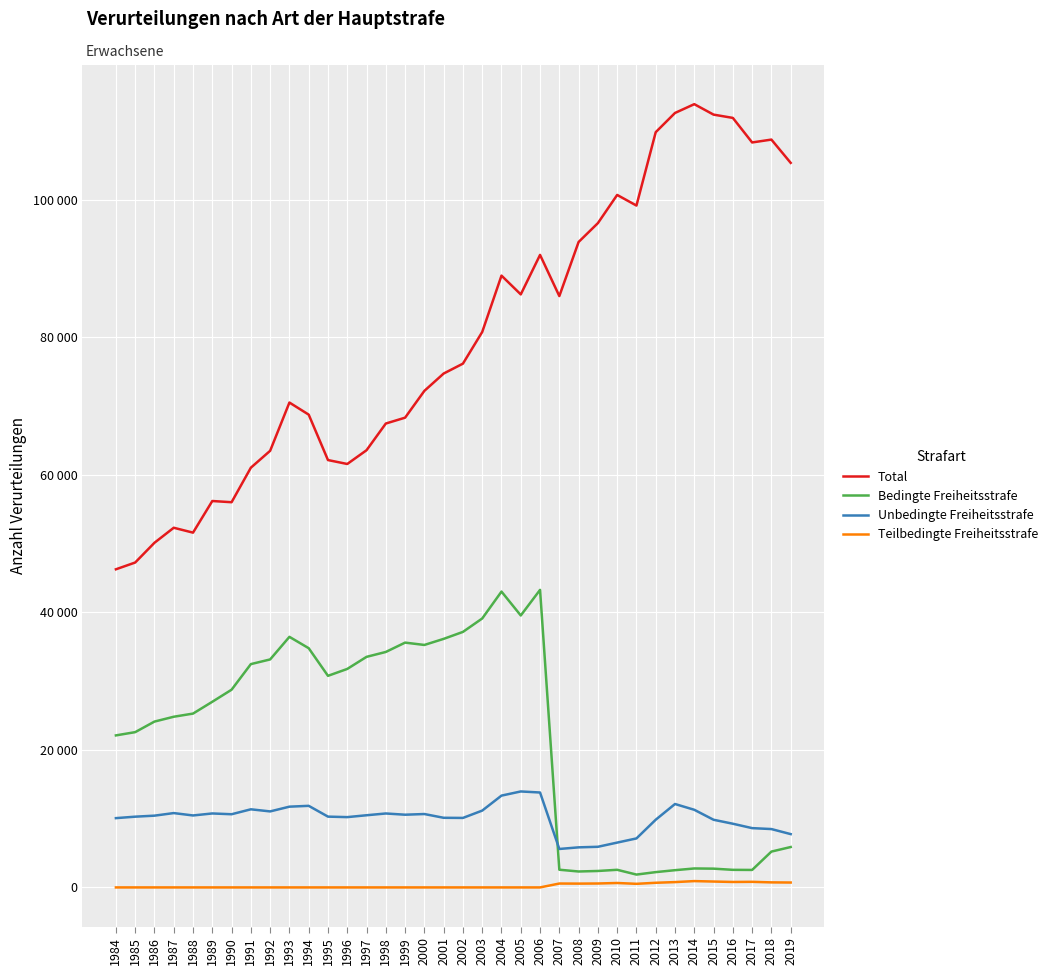

Is this an area chart (filled region under the line)?

No